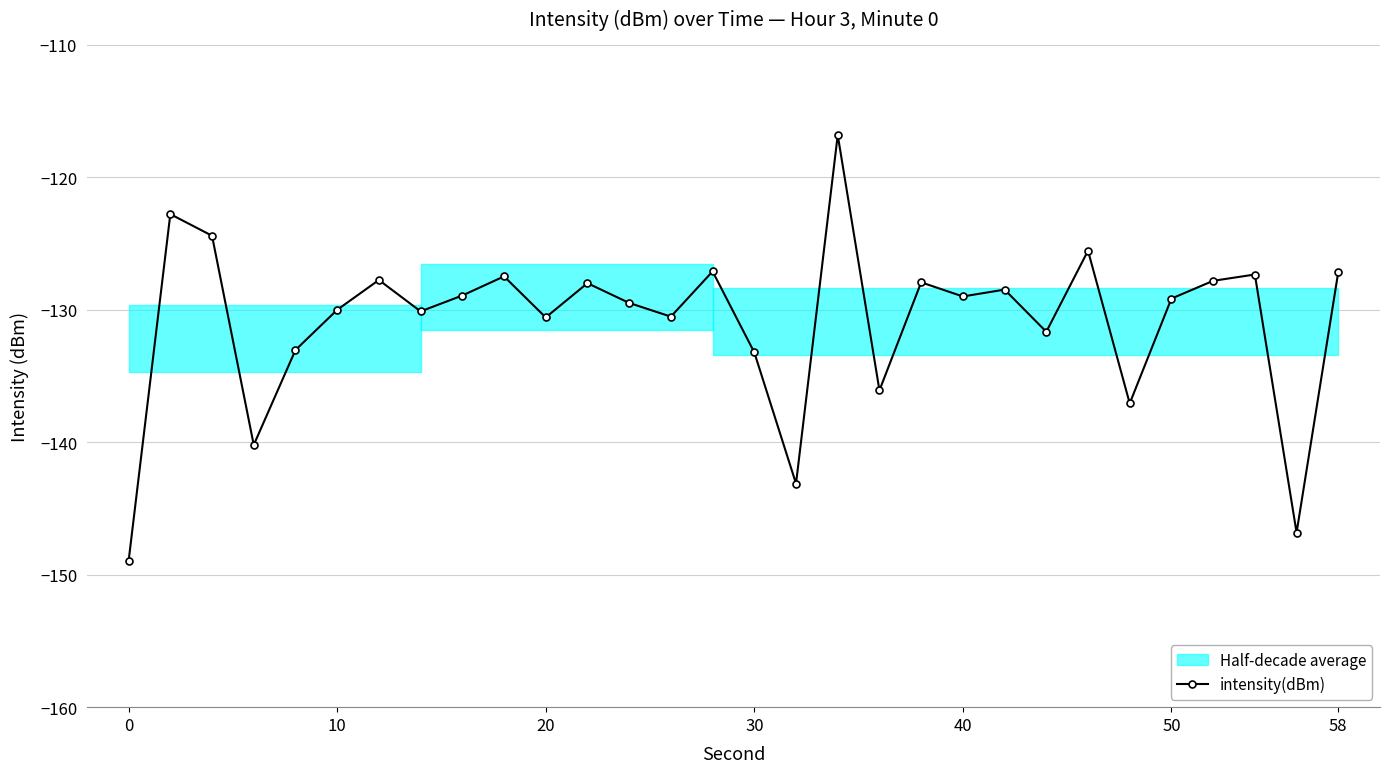

What is the highest value of the intensity(dBm) series?

-116.8